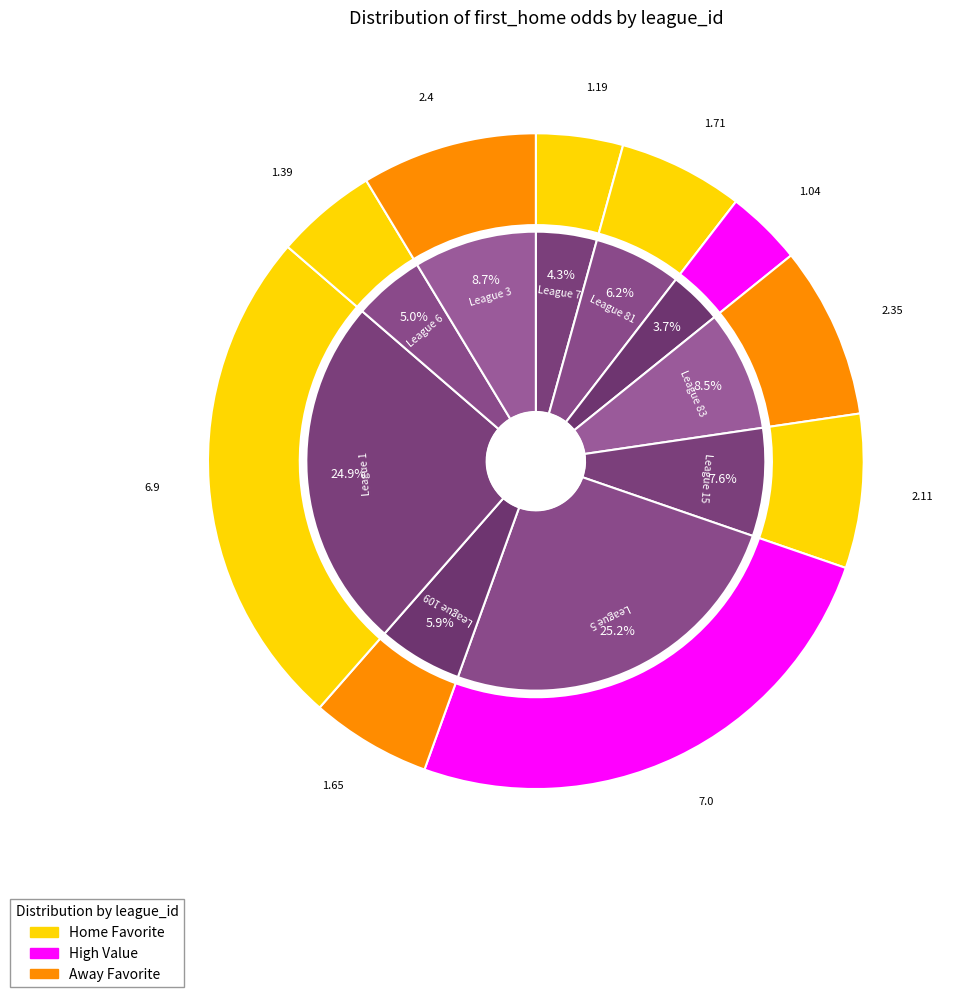

Is the sum of 83 and 15 greater than half?

No